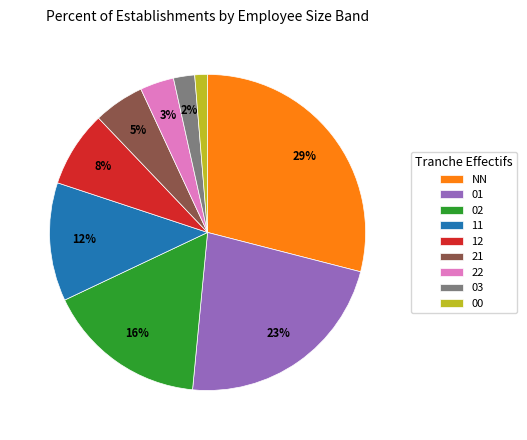

To the nearest percent, what percentage of the pie is 12?

8%